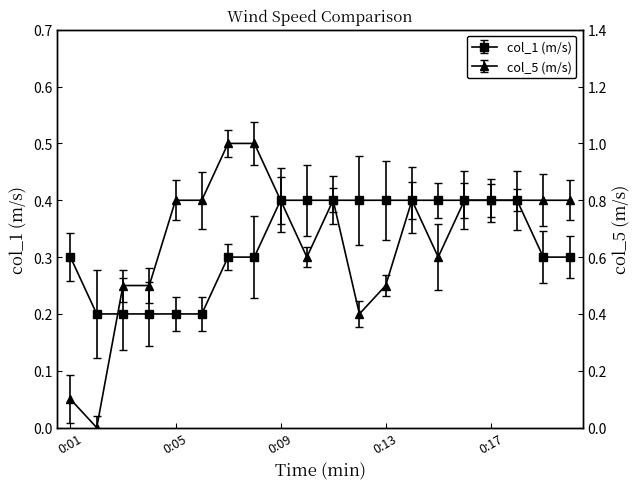

List the series in order of their peak value, lowest first.

col_1, col_5